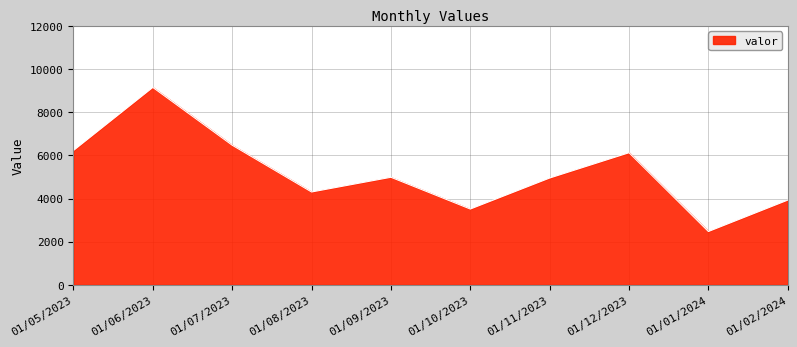

Which category has the highest value across all series?

01/06/2023